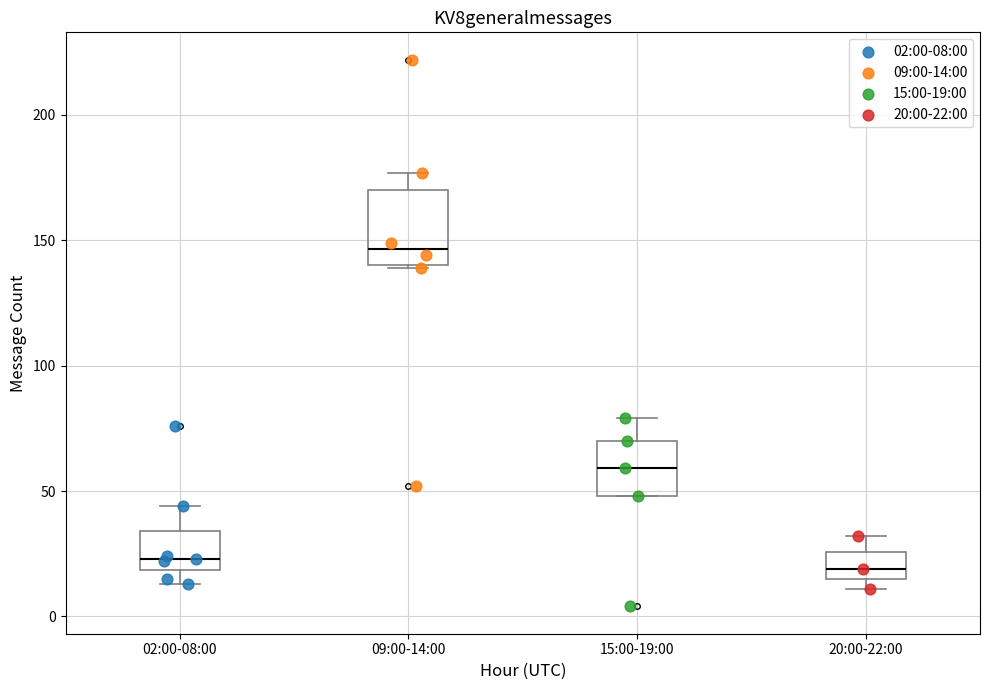

Reading left to right, transcribe this box plot: for each box, give where its median line is, the range the box spans, and where its two whiskers end, as read against the y-axis. The values are not printed on the chart, so give them approximately, as read against the axis.

02:00-08:00: median 25, box 20 to 35, whiskers 15 to 45
09:00-14:00: median 145, box 140 to 170, whiskers 140 to 175
15:00-19:00: median 60, box 50 to 70, whiskers 50 to 80
20:00-22:00: median 20, box 15 to 25, whiskers 10 to 30